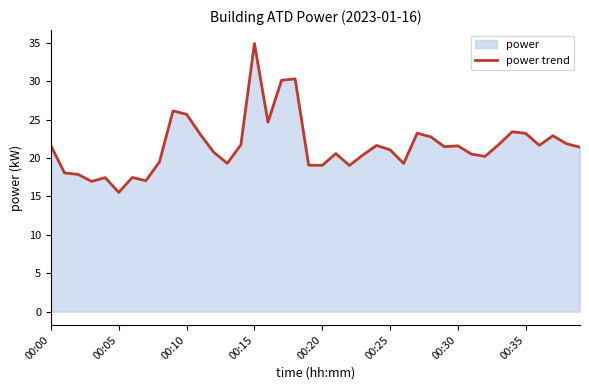

What is the difference between the second highest and minimum values?

14.8